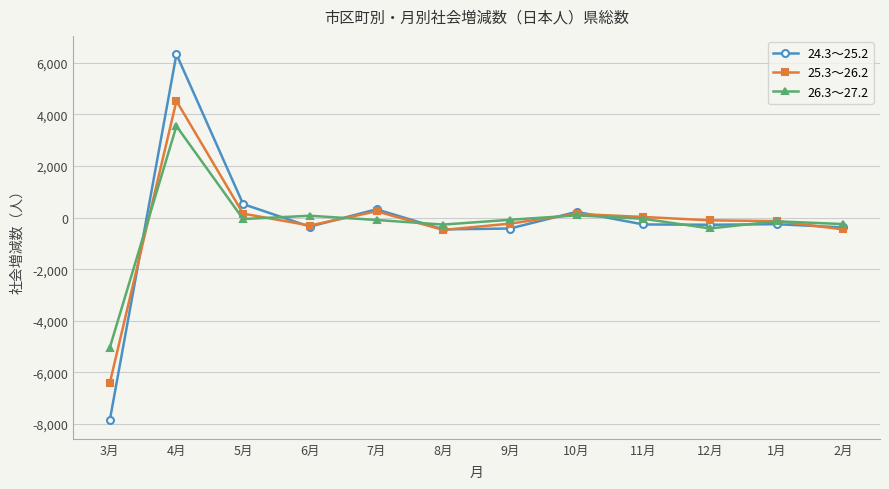

At which label does 26.3～27.2 first exceed -85?

4月